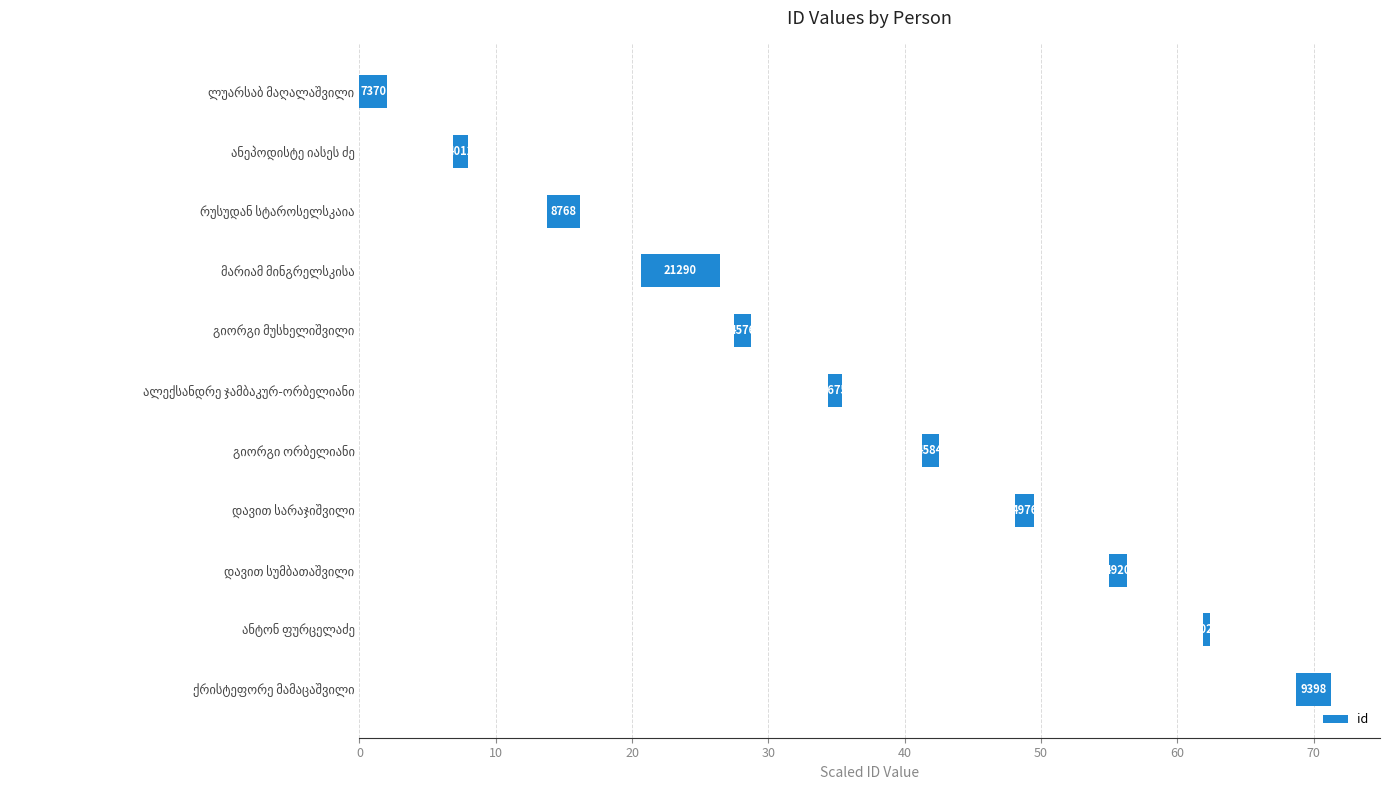

What is the difference between the maximum and second lowest values?

4.8